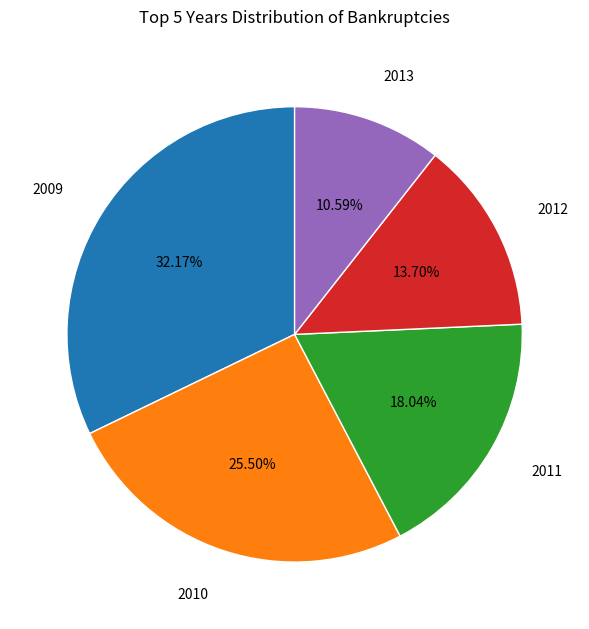

How many segments does this pie chart have?

5